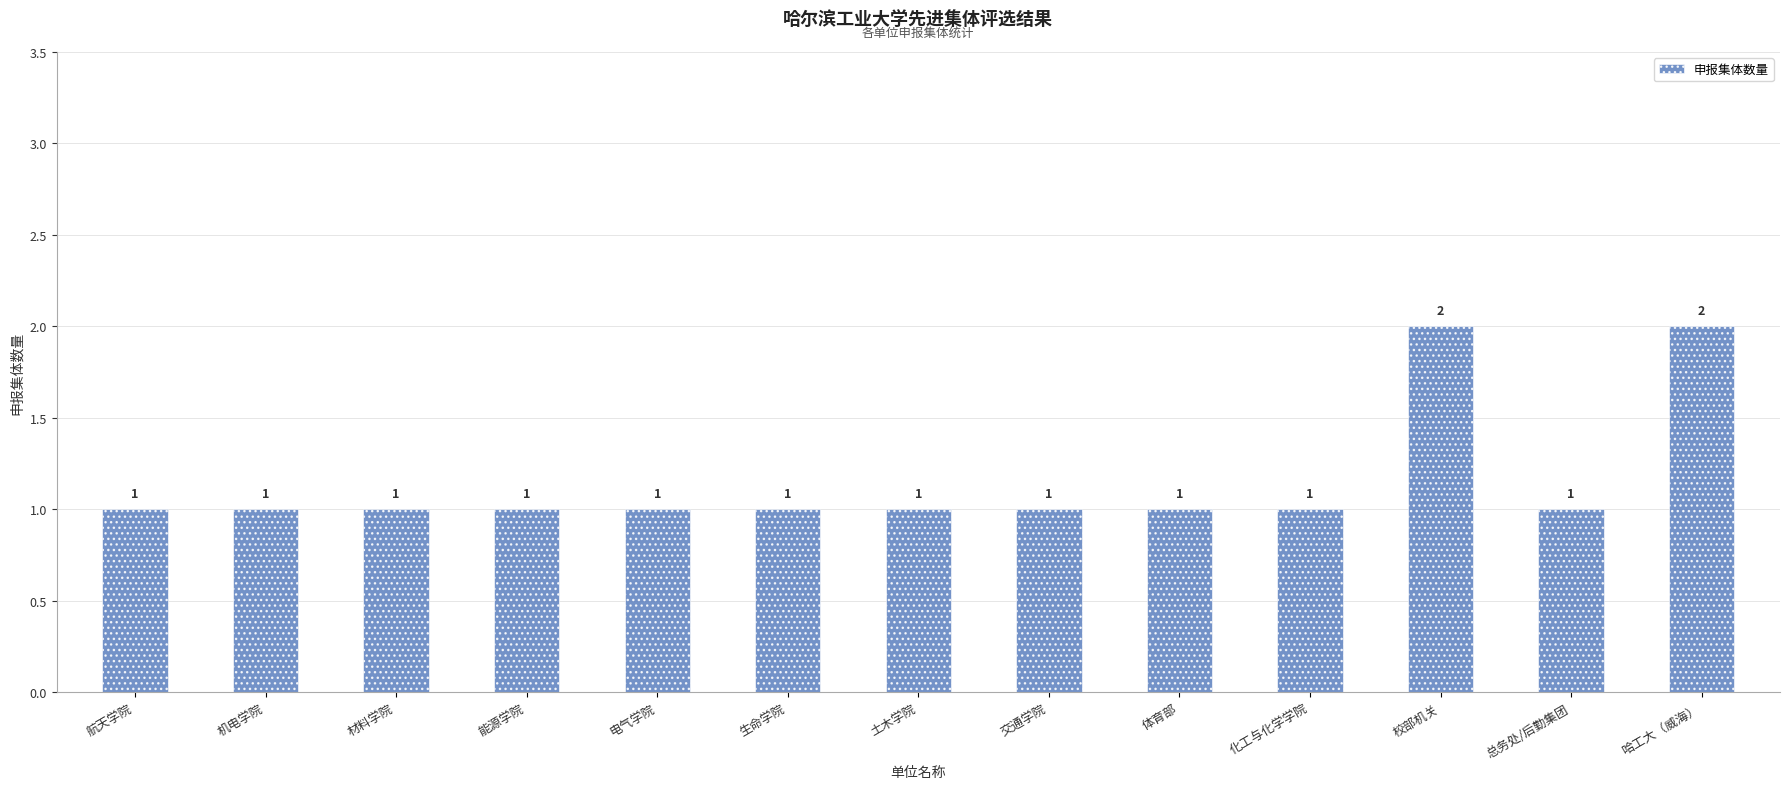

What is the sum of all values?

15